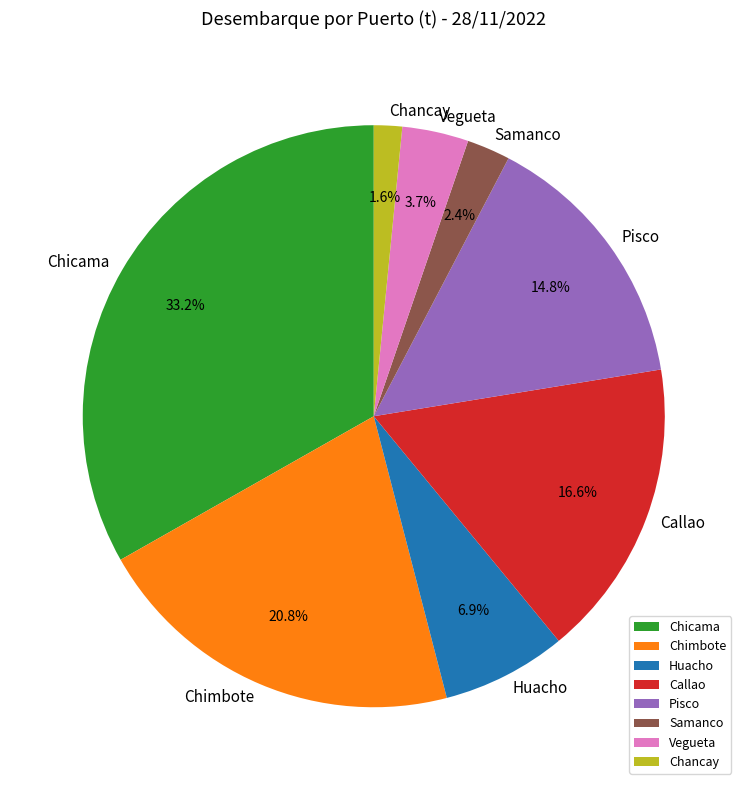

Rank the categories by value from lowest to highest.

Chancay, Samanco, Vegueta, Huacho, Pisco, Callao, Chimbote, Chicama